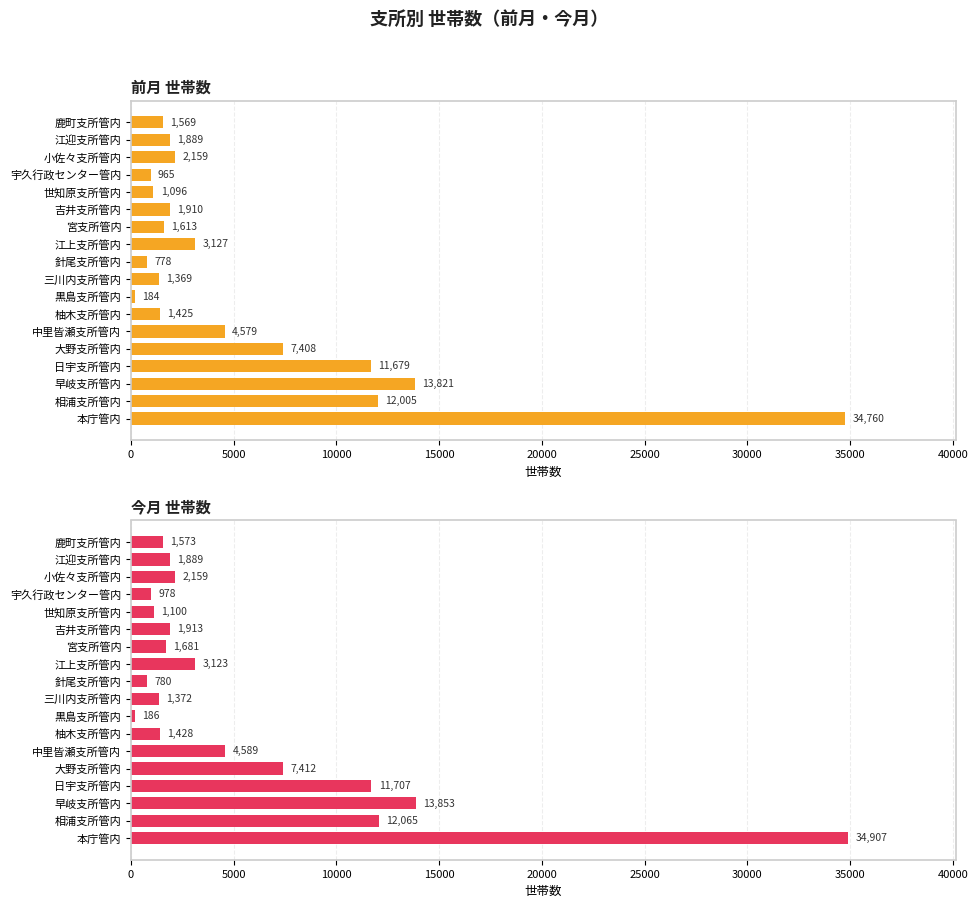

Reading left to right, what are all the values shown in this chart?

前月 世帯数: 34760	12005	13821	11679	7408	4579	1425	184	1369	778	3127	1613	1910	1096	965	2159	1889	1569
今月 世帯数: 34907	12065	13853	11707	7412	4589	1428	186	1372	780	3123	1681	1913	1100	978	2159	1889	1573